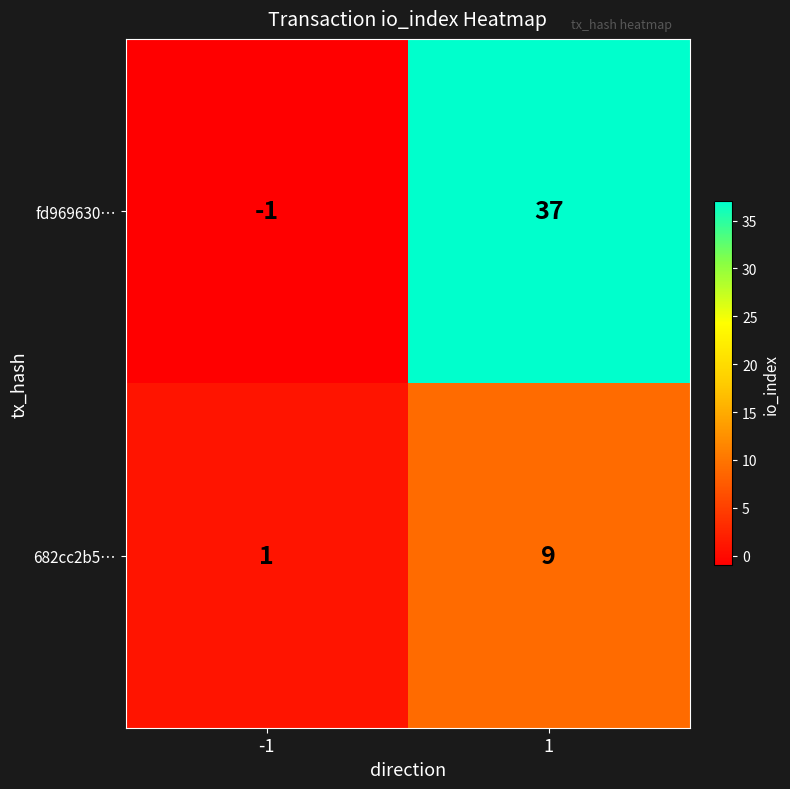

Is the value of 682cc2b5… at -1 greater than the value of fd969630… at -1?

Yes